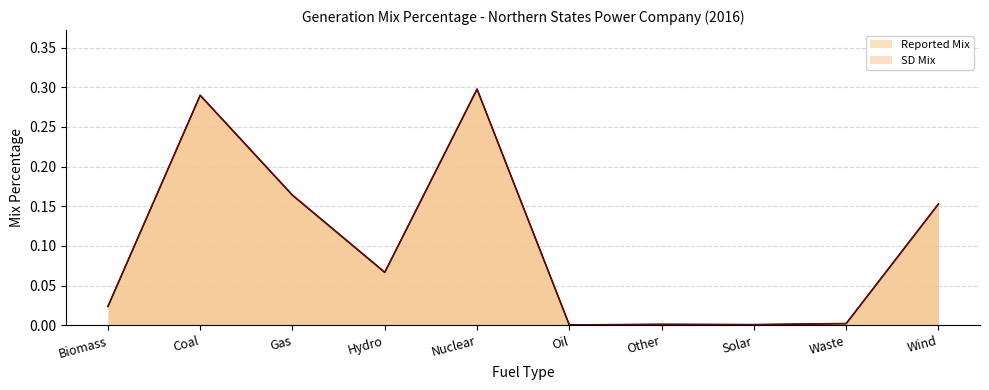

What is the difference between the maximum and minimum values in the SD Mix series?

0.3